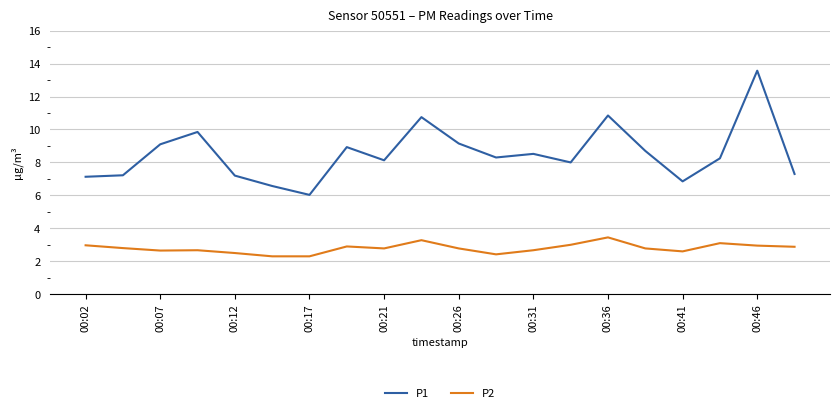

List the series in order of their overall mean, lowest first.

P2, P1